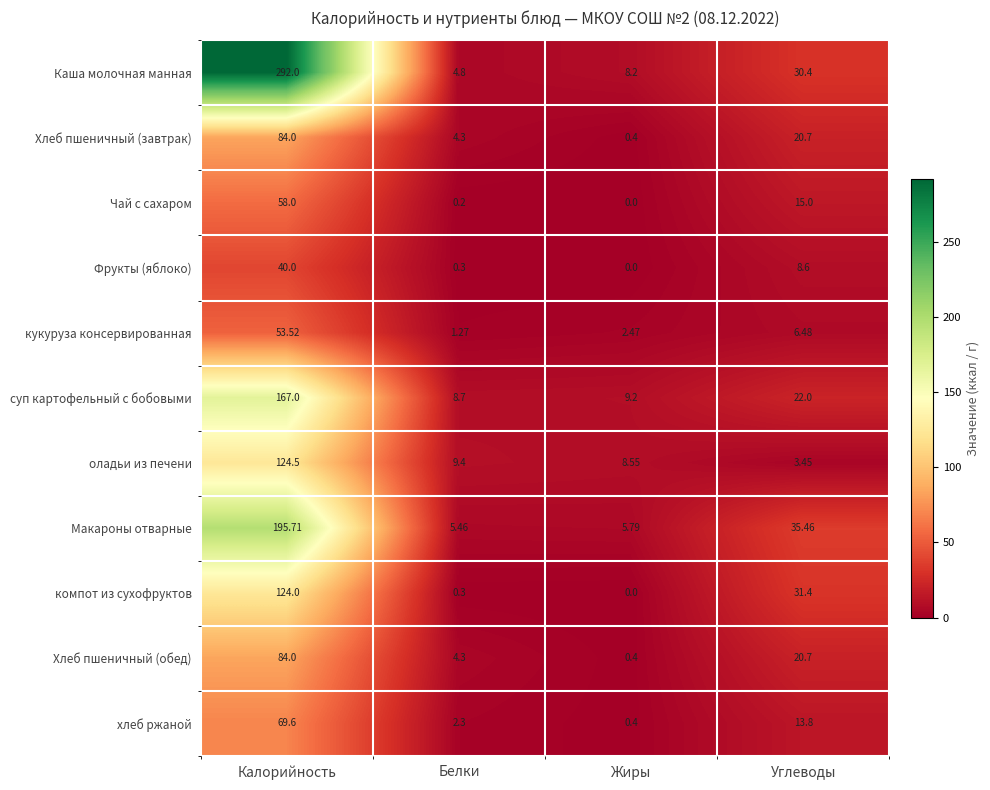

At which category is the sum across all series the highest?

Калорийность